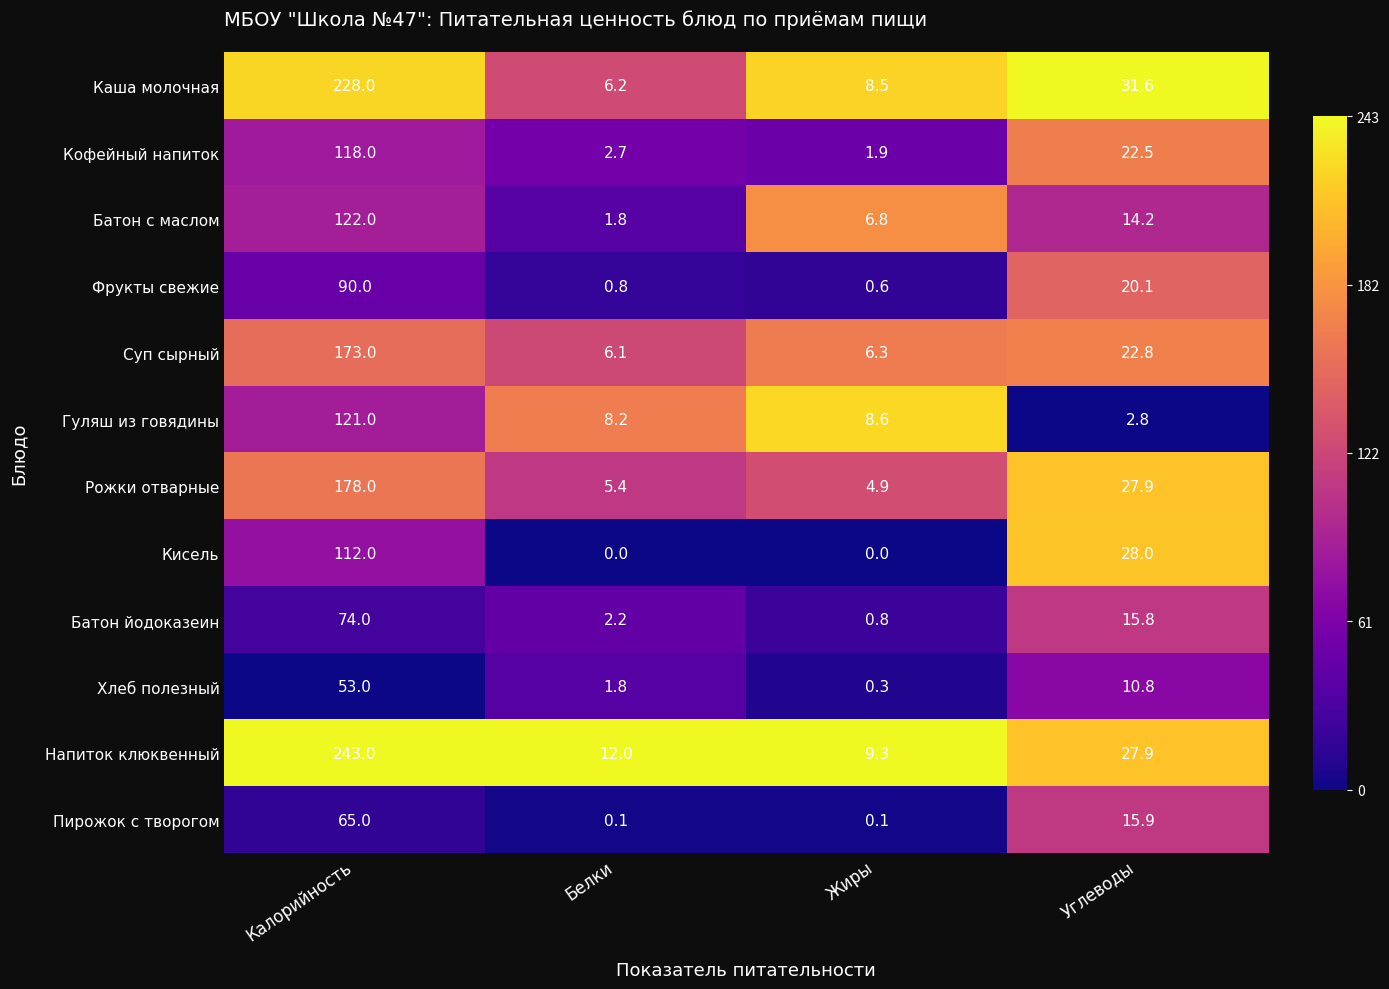

Rank the series at Жиры from highest to lowest value.

Напиток клюквенный, Гуляш из говядины, Каша молочная, Батон с маслом, Суп сырный, Рожки отварные, Кофейный напиток, Батон йодоказеин, Фрукты свежие, Хлеб полезный, Пирожок с творогом, Кисель